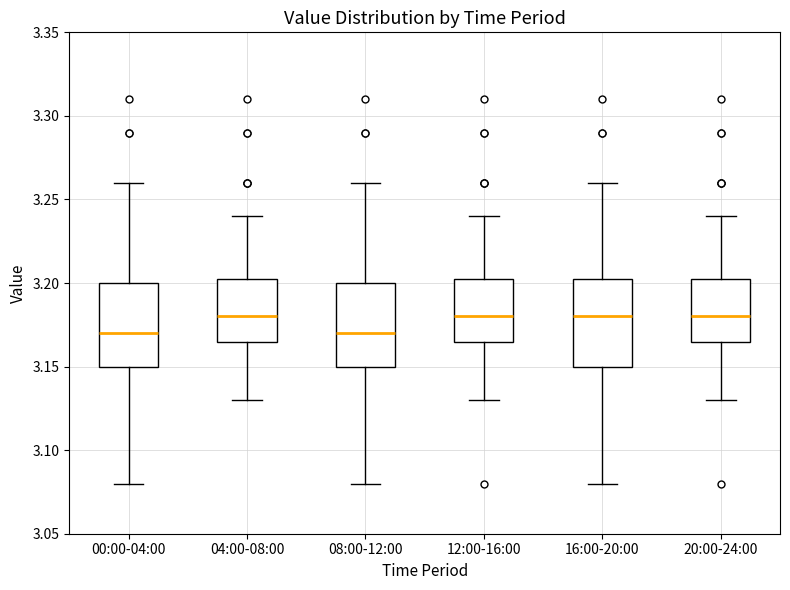

Reading left to right, read every box against the y-axis: the position of its median line, the range the box covers, and the ends of its whiskers. The values are not printed on the chart, so give them approximately, as read against the axis.

00:00-04:00: median 3.170, box 3.150 to 3.200, whiskers 3.080 to 3.260
04:00-08:00: median 3.180, box 3.165 to 3.205, whiskers 3.130 to 3.240
08:00-12:00: median 3.170, box 3.150 to 3.200, whiskers 3.080 to 3.260
12:00-16:00: median 3.180, box 3.165 to 3.205, whiskers 3.130 to 3.240
16:00-20:00: median 3.180, box 3.150 to 3.205, whiskers 3.080 to 3.260
20:00-24:00: median 3.180, box 3.165 to 3.205, whiskers 3.130 to 3.240